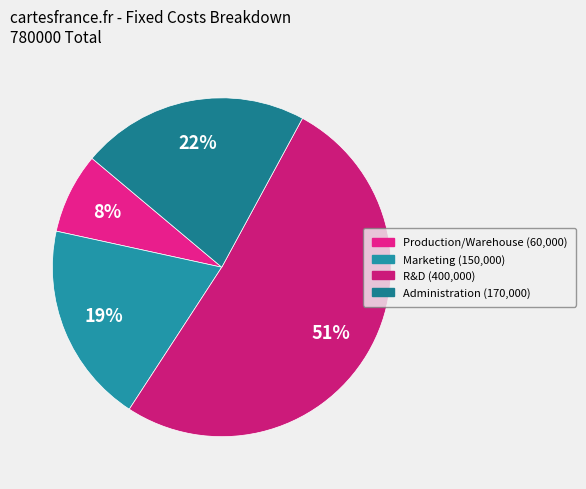

What percentage is NOT represented by Marketing?

80.8%